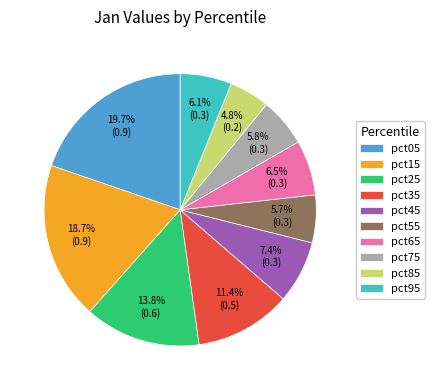

Which slice is the largest?

pct05